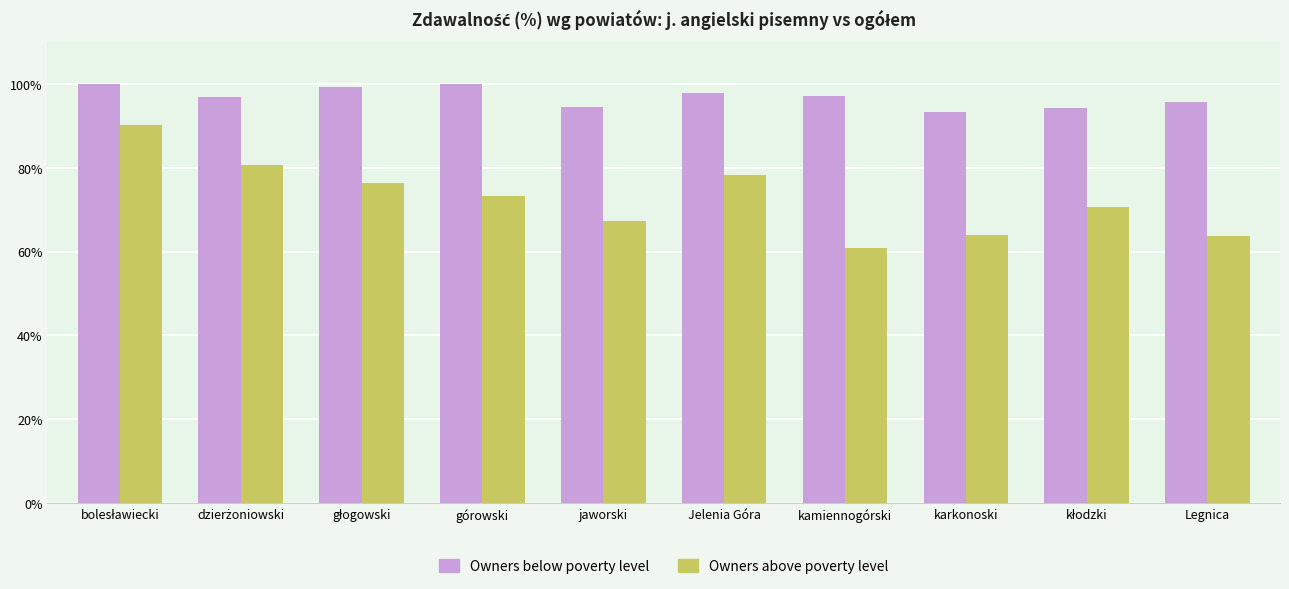

Read the Owners below poverty level value at górowski.

100.0